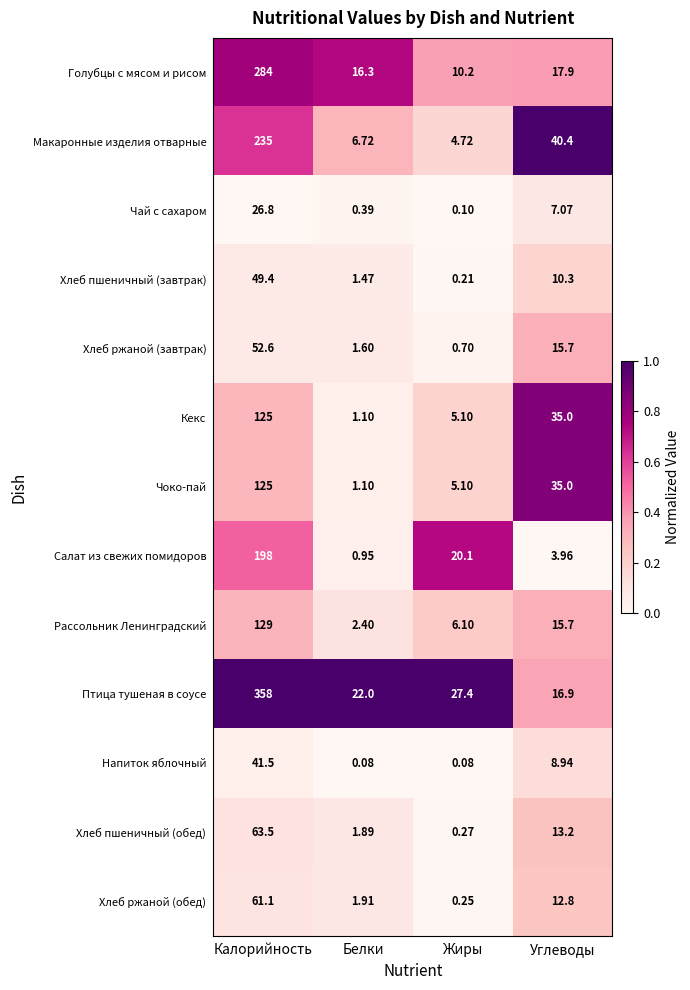

Which category has the highest value in the Салат из свежих помидоров series?

Калорийность